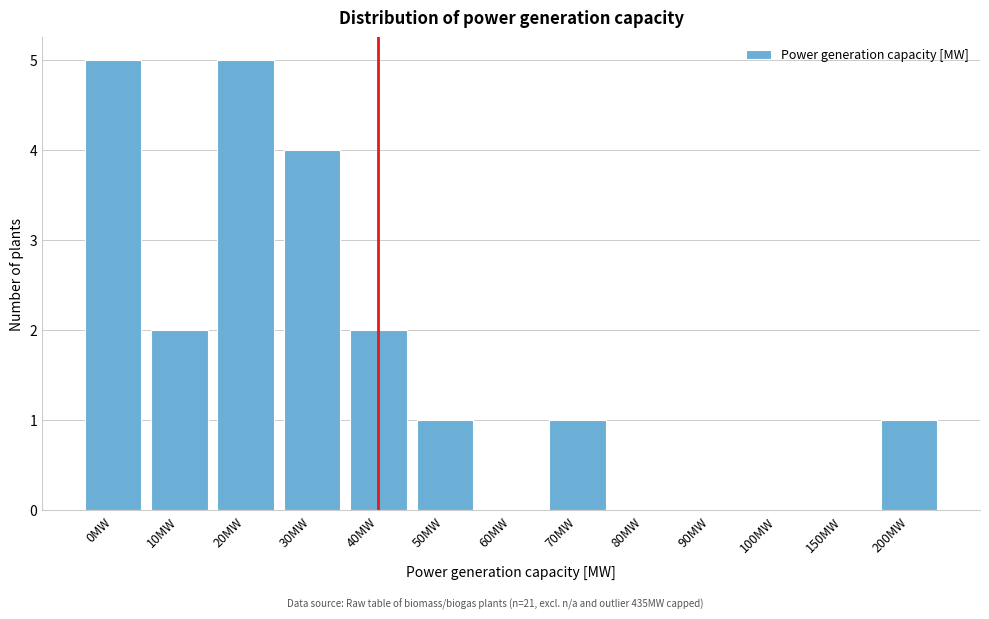

Reading left to right, extract all data points from this chart.

0MW=5	10MW=2	20MW=5	30MW=4	40MW=2	50MW=1	60MW=0	70MW=1	80MW=0	90MW=0	100MW=0	150MW=0	200MW=1